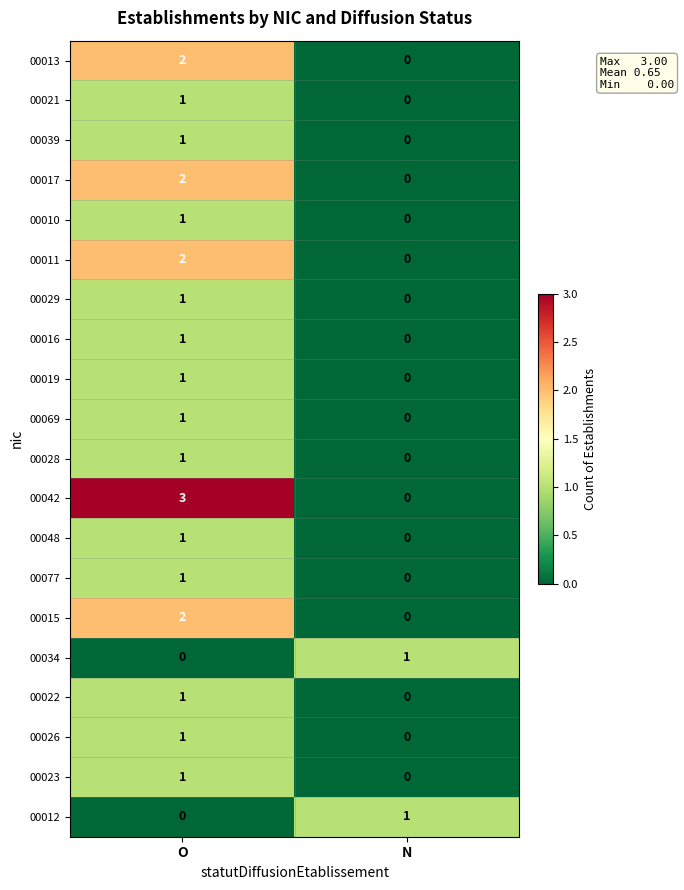

At which label is 00019 closest to 0?

N